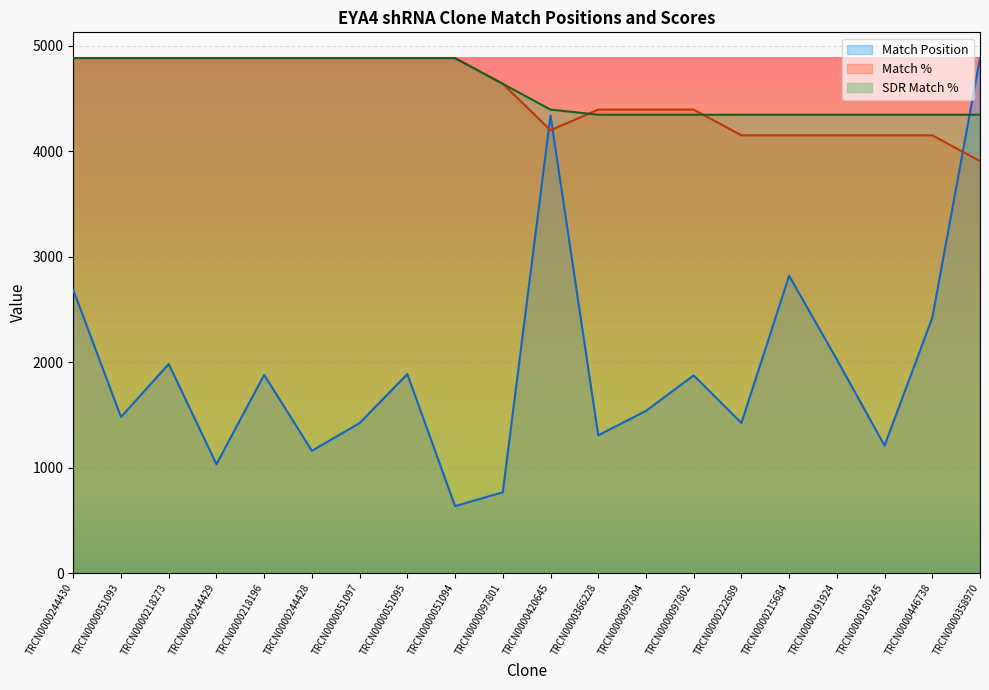

Where is SDR Match % nearest to the value 4612?

TRCN0000097801